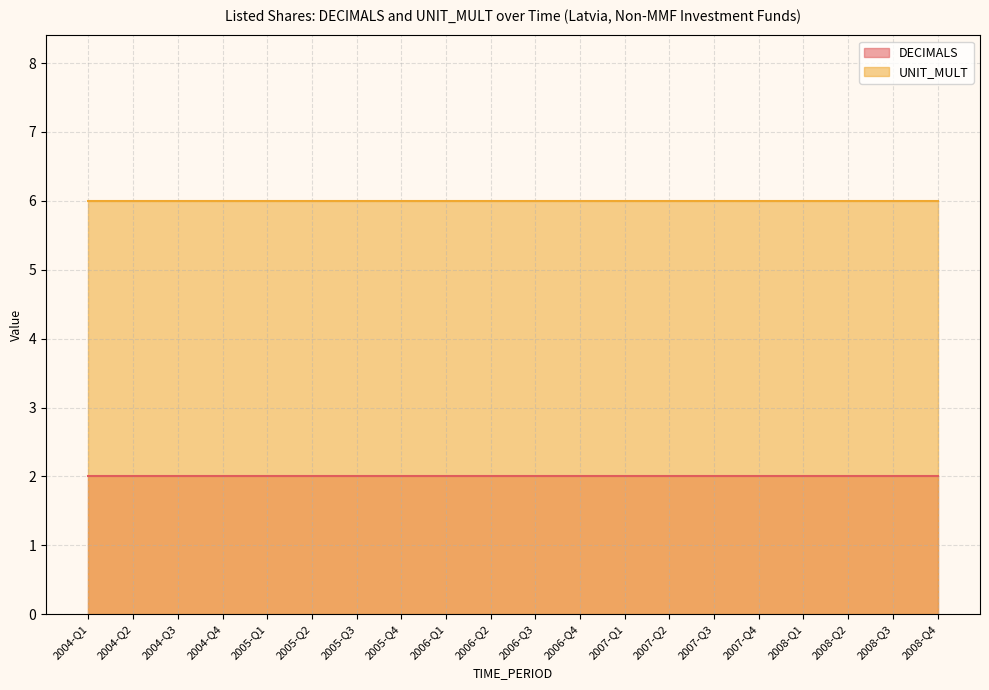

Which series changed the most between 2004-Q4 and 2006-Q2?

DECIMALS